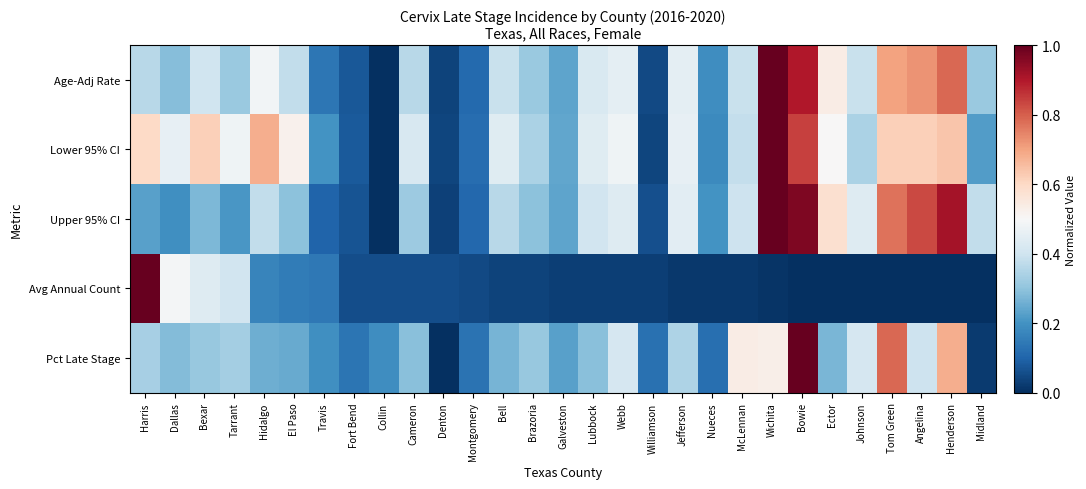

How many data points does each series have?

29